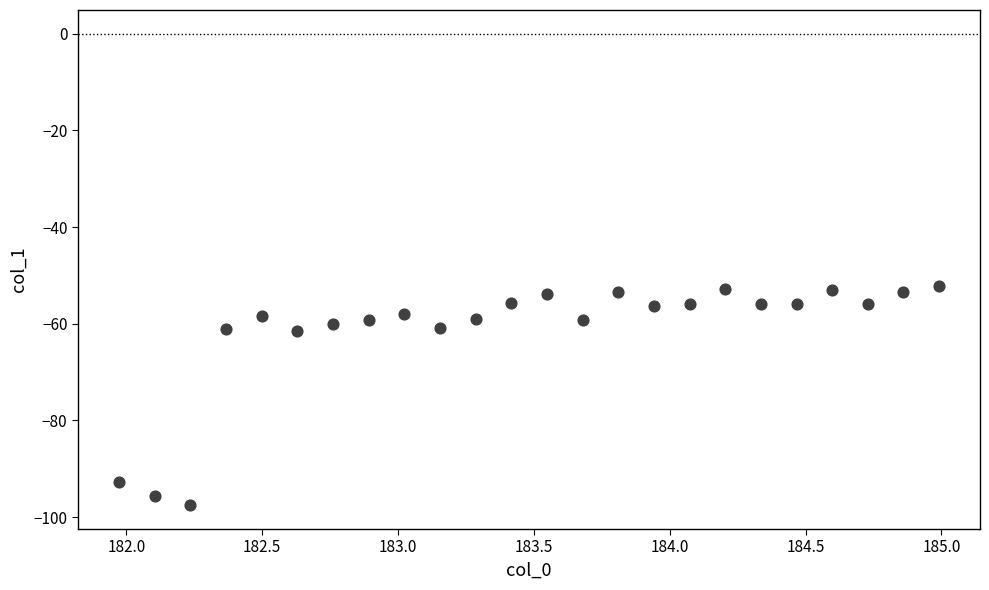

What is the range of Y values (max minus min)?

45.5